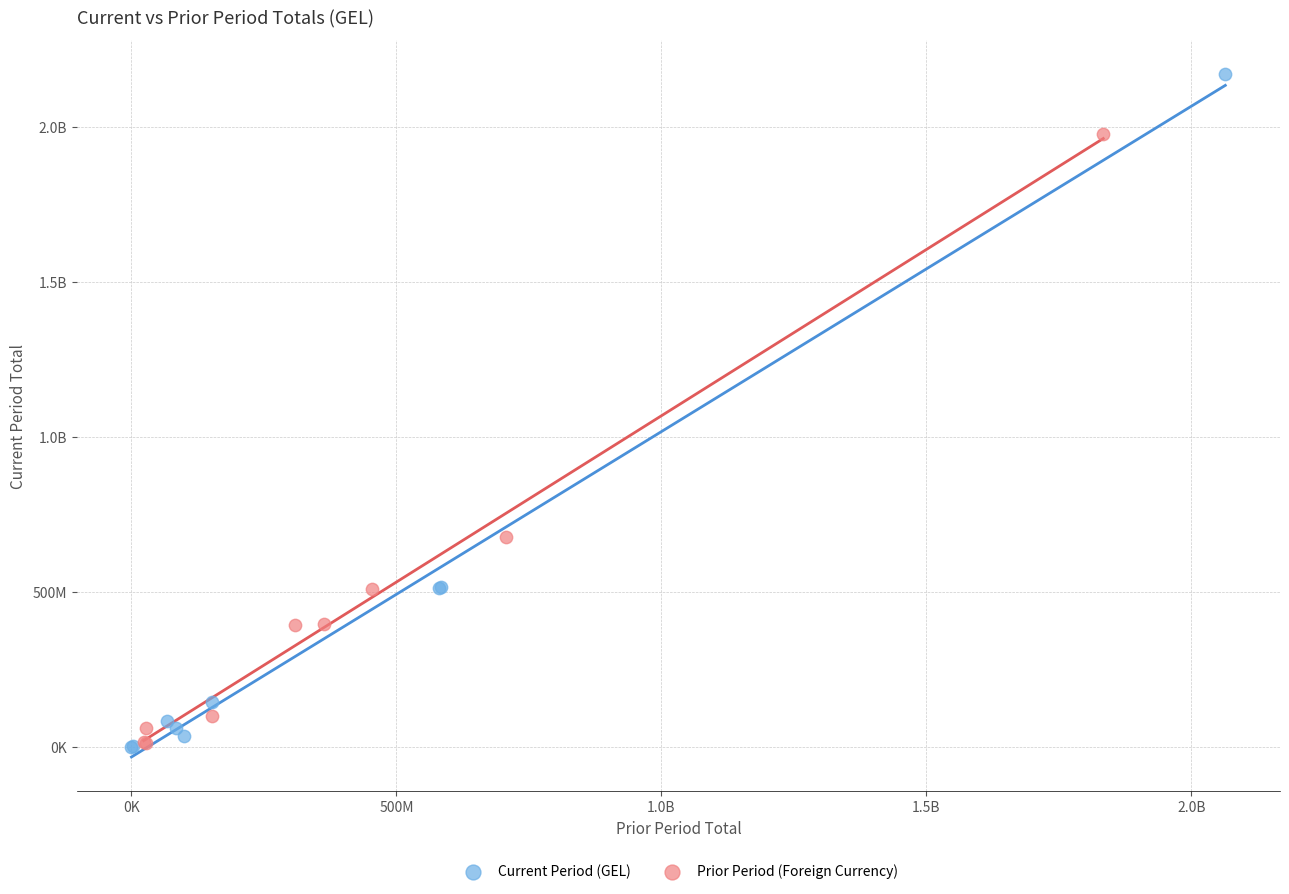

What are all the series names shown in the legend?

Current Period (GEL), Prior Period (Foreign Currency)